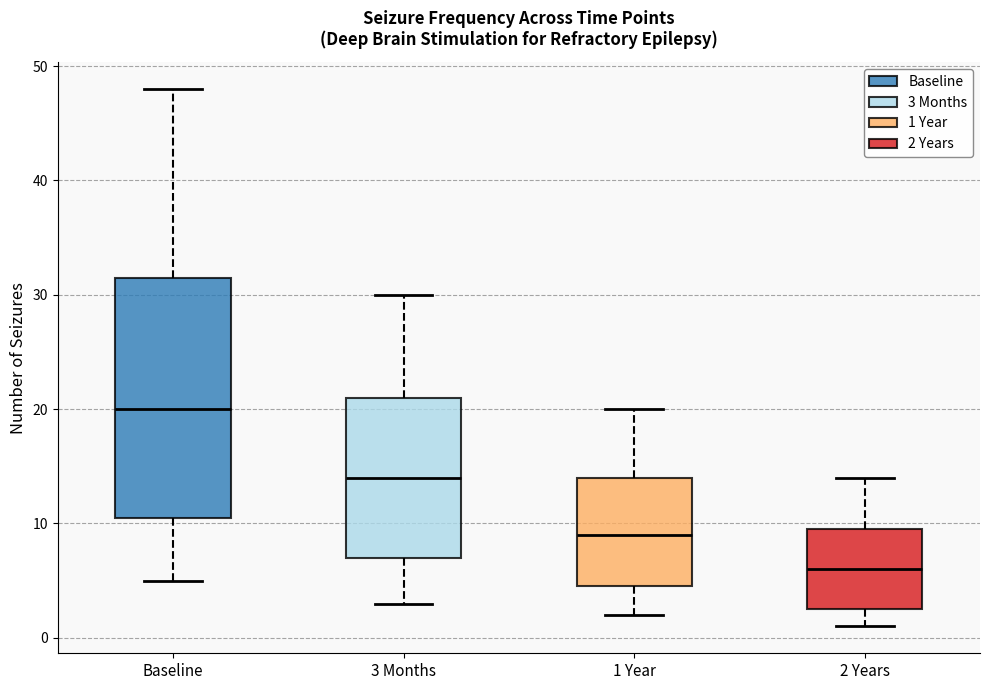

Which box has the lowest median line?

2 Years